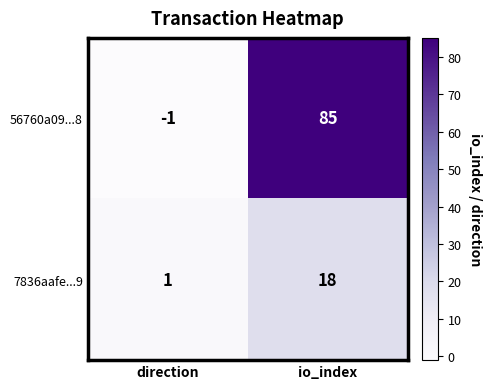

Is it true that 56760a09...8 equals -2 at direction?

False